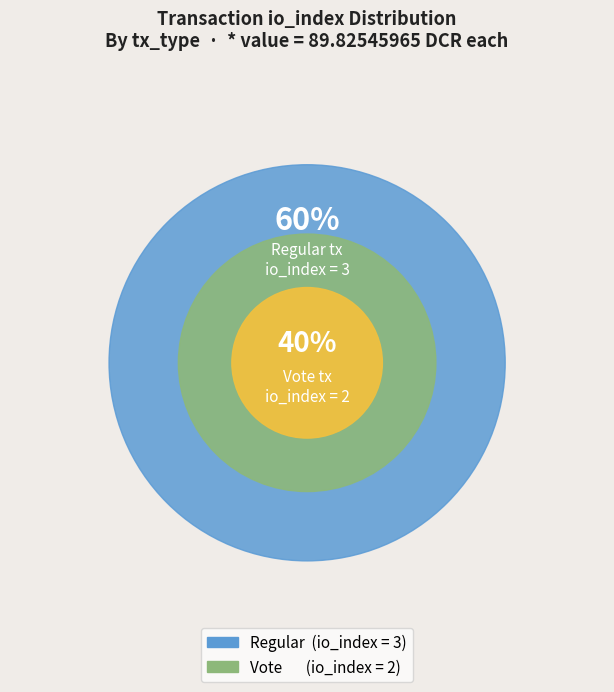

What percentage is the Regular (io_index=3) slice, to the nearest percent?

60%